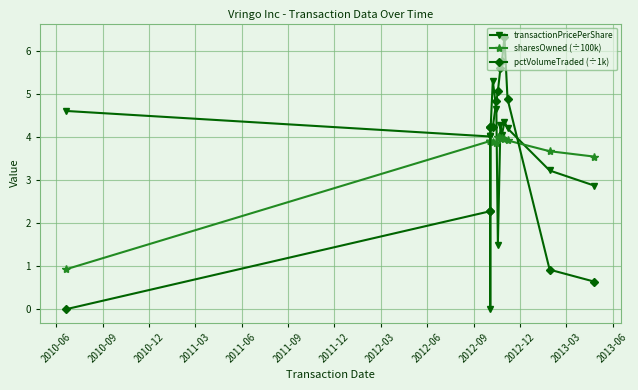

Reading right to left, what are all the values shown in this chart?

transactionPricePerShare: 2.9	3.2	4.2	4.3	4.0	4.3	1.5	4.6	5.3	4.0	0.0	4.0	4.0	4.6
sharesOwned (÷100k): 3.5	3.7	3.9	4.0	4.0	4.0	4.0	3.9	3.9	3.9	3.9	3.9	3.9	0.9
pctVolumeTraded (÷1k): 0.6	0.9	4.9	6.3	5.8	5.6	5.1	4.8	4.2	4.2	4.2	2.3	2.3	0.0